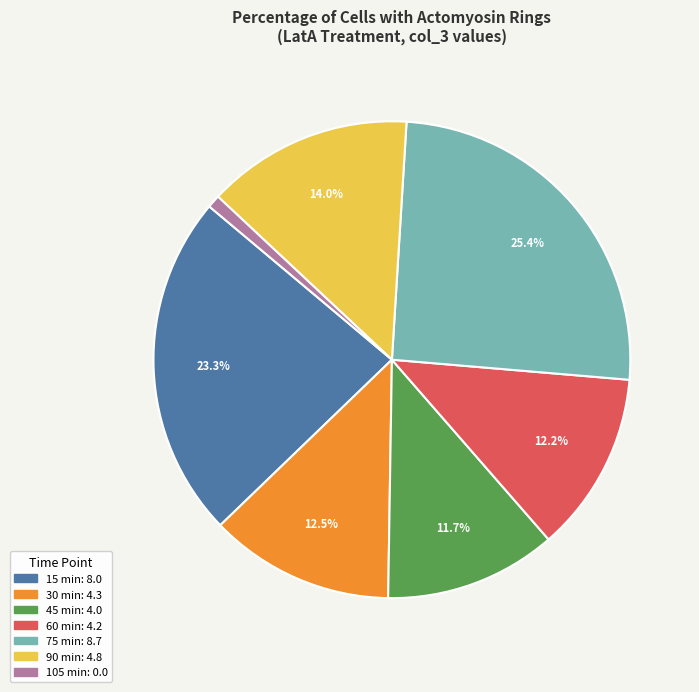

How many slices are in this pie chart?

7